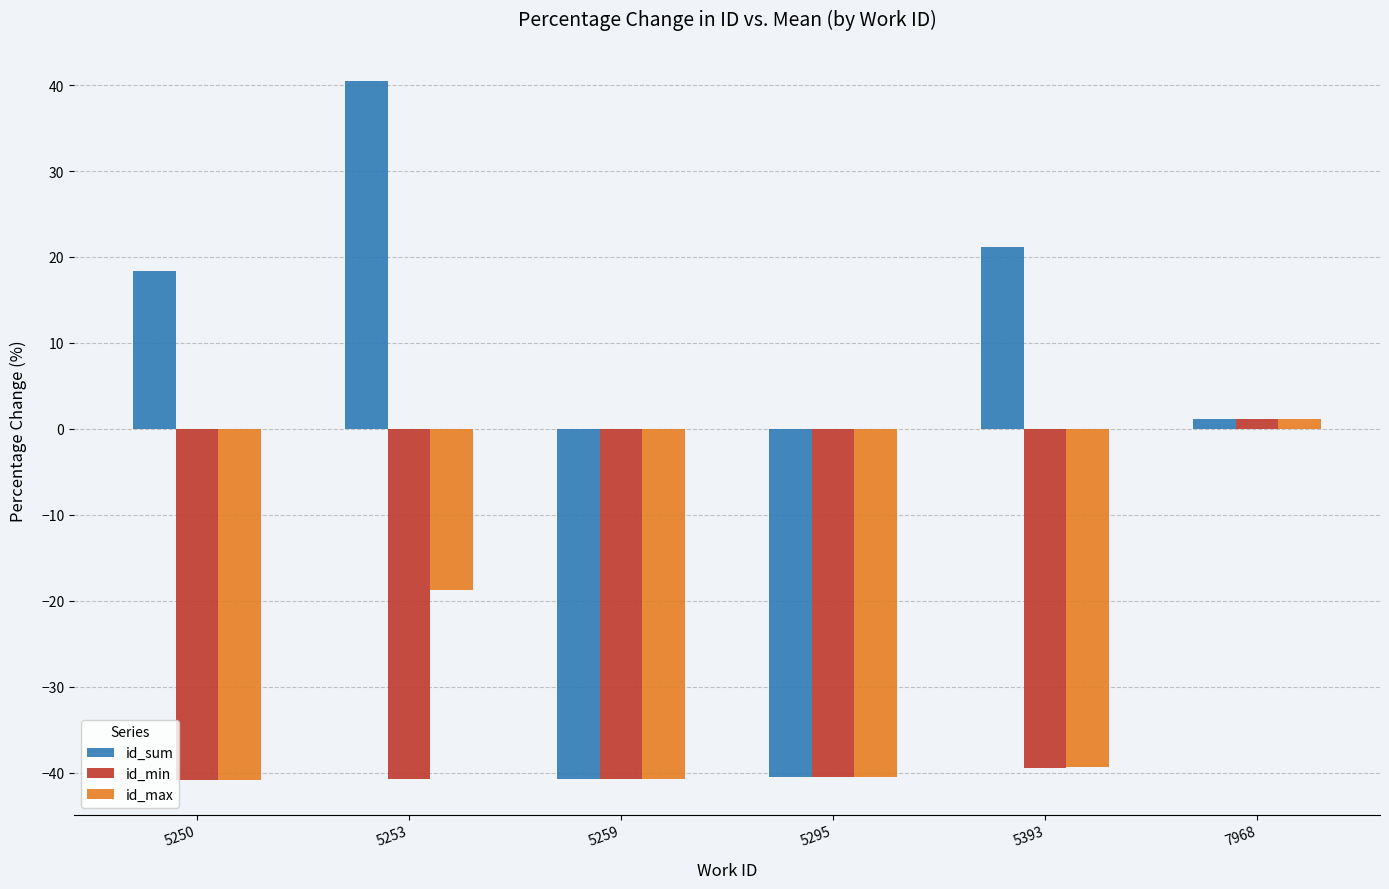

What is the lowest value of the id_max series?

-40.8